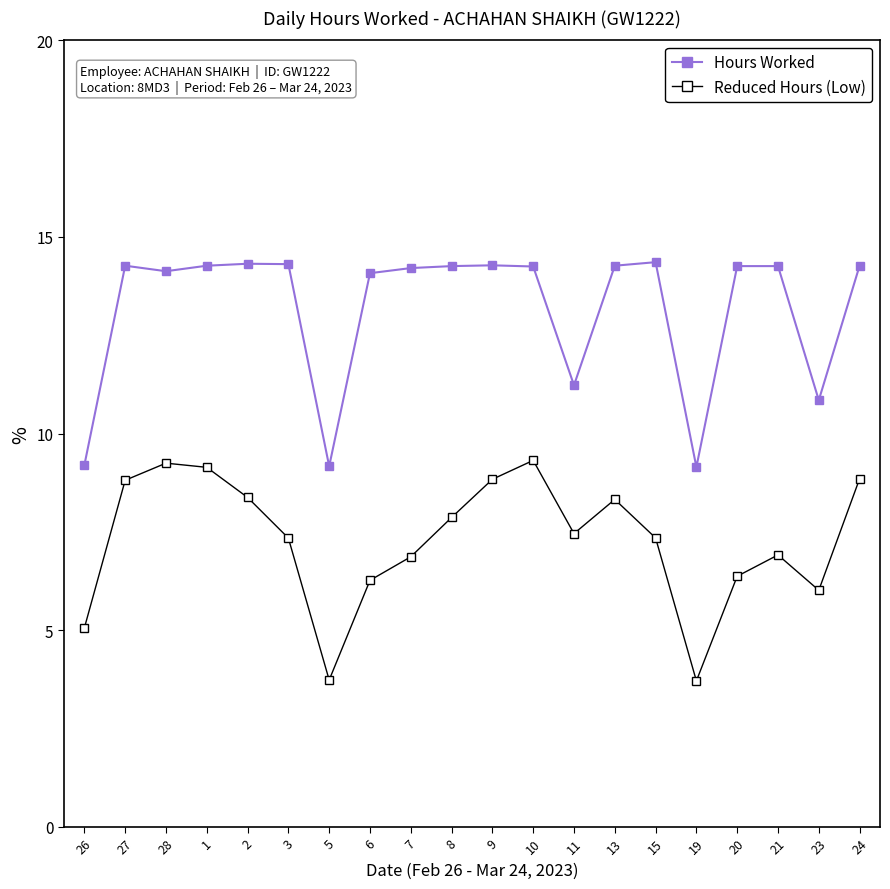

True or false: Hours Worked has a value of 14.3 at 2.

True